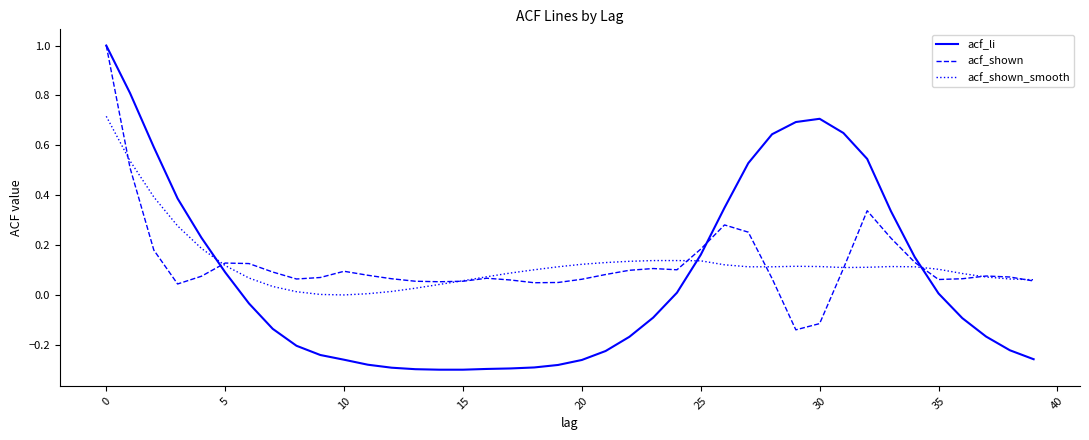

What are all the series names shown in the legend?

acf_li, acf_shown, acf_shown_smooth